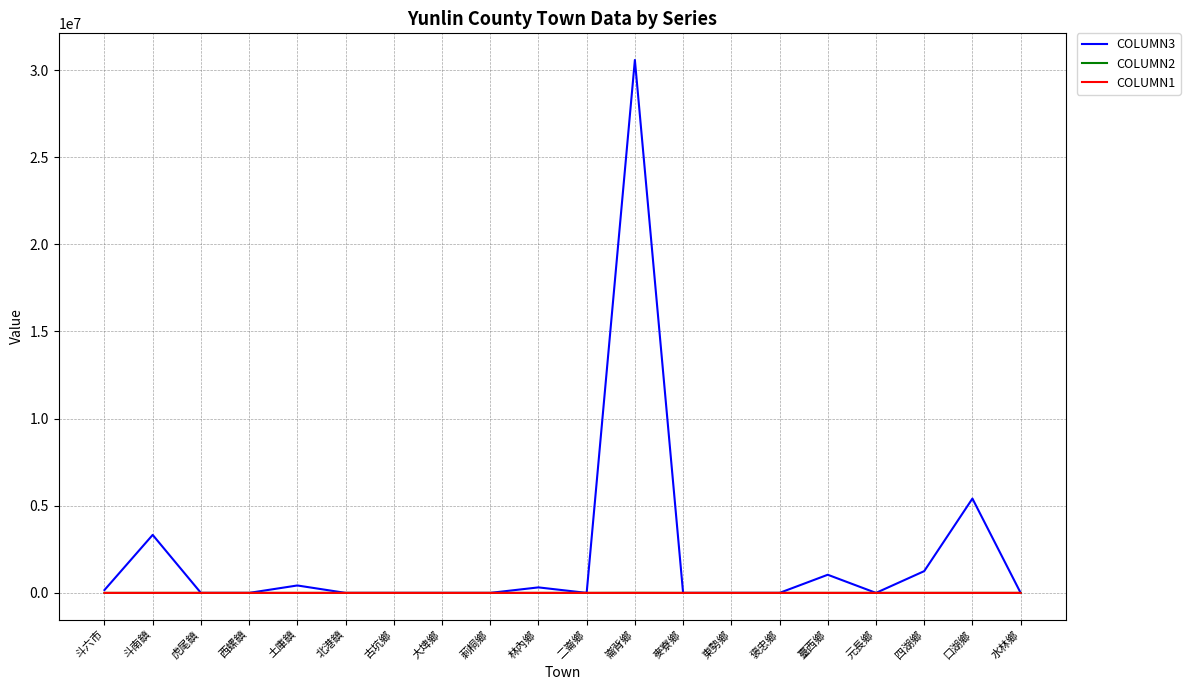

Is it true that COLUMN2 equals 179 at 臺西鄉?

True